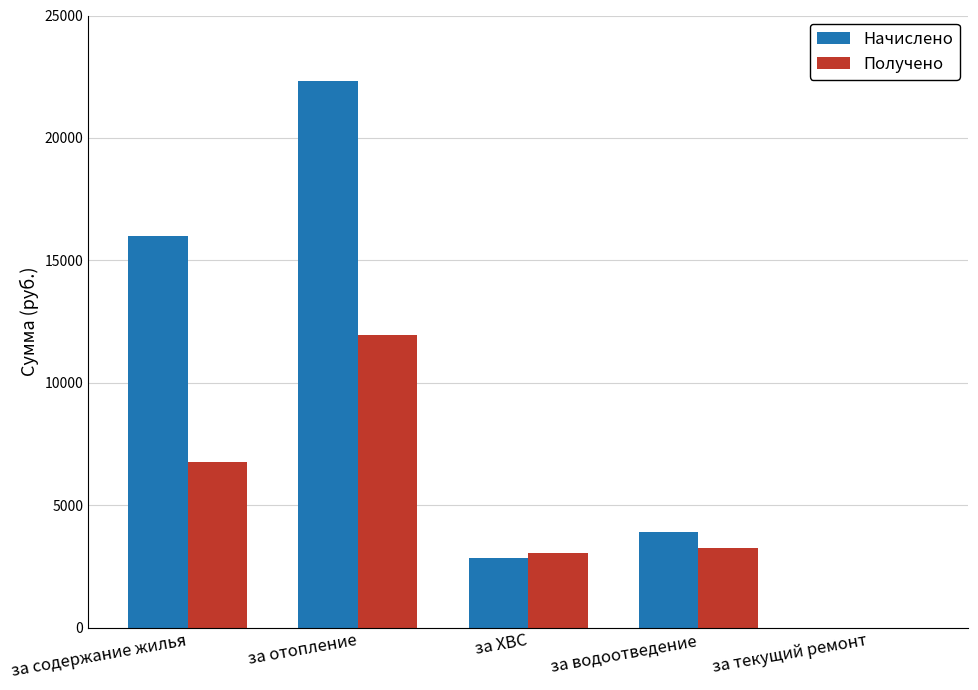

What is the greatest value displayed?

22318.8